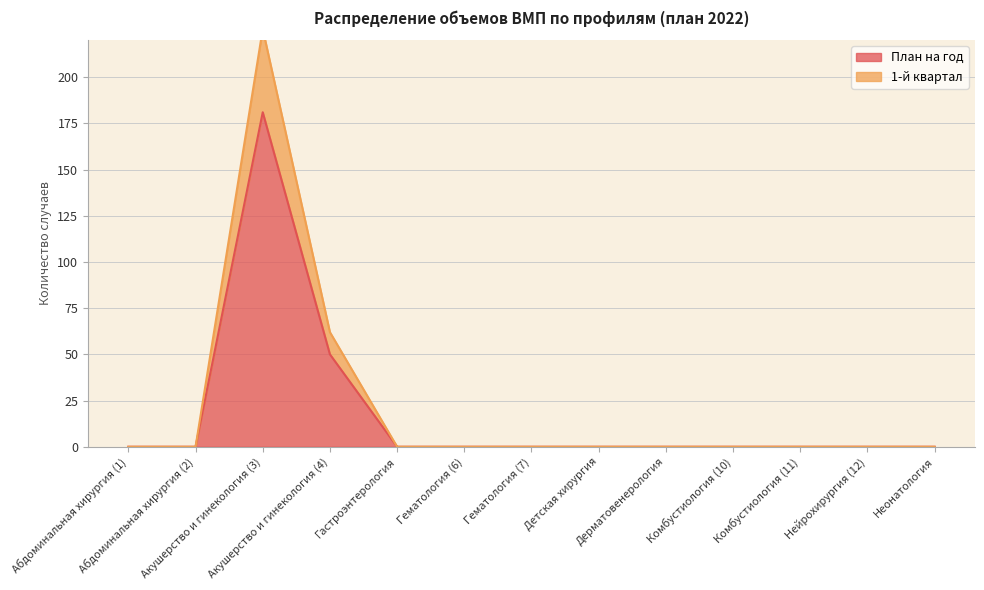

True or false: План на год and 1-й квартал intersect in this chart.

False